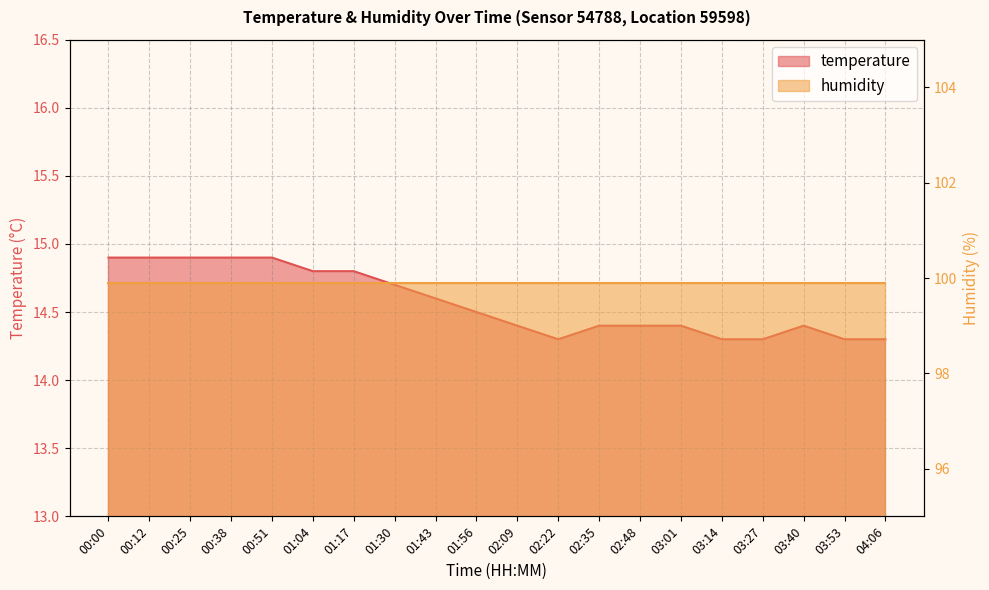

Rank the categories by value from lowest to highest.

02:22, 03:14, 03:27, 03:53, 04:06, 02:09, 02:35, 02:48, 03:01, 03:40, 01:56, 01:43, 01:30, 01:04, 01:17, 00:00, 00:12, 00:25, 00:38, 00:51